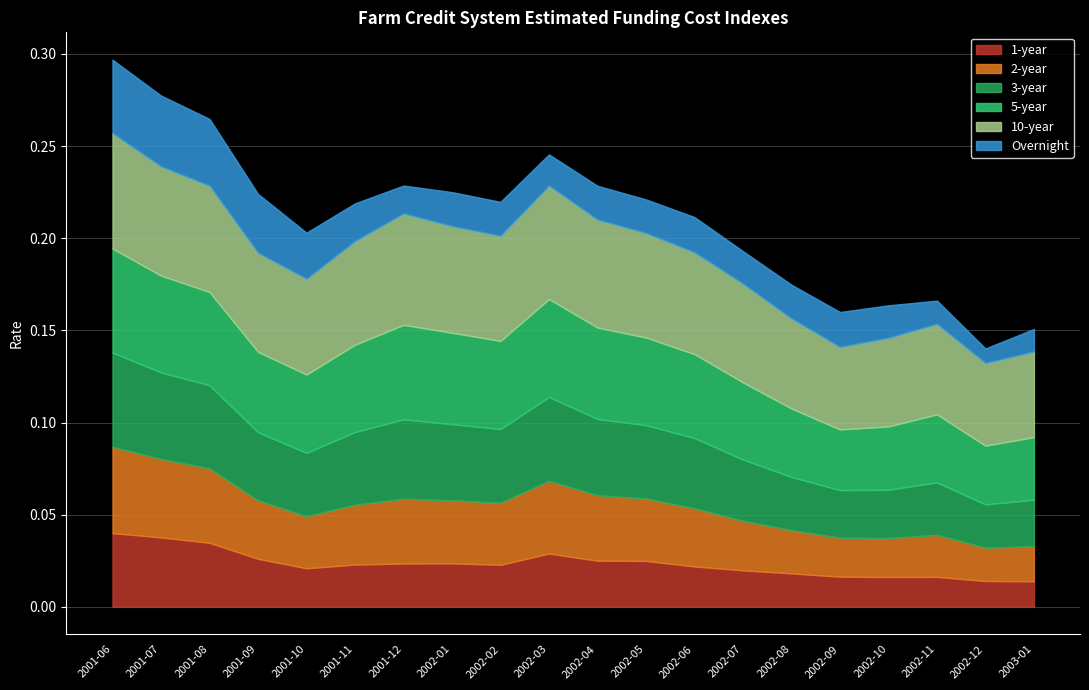

How many interior local valleys does the 10-year series have?

4